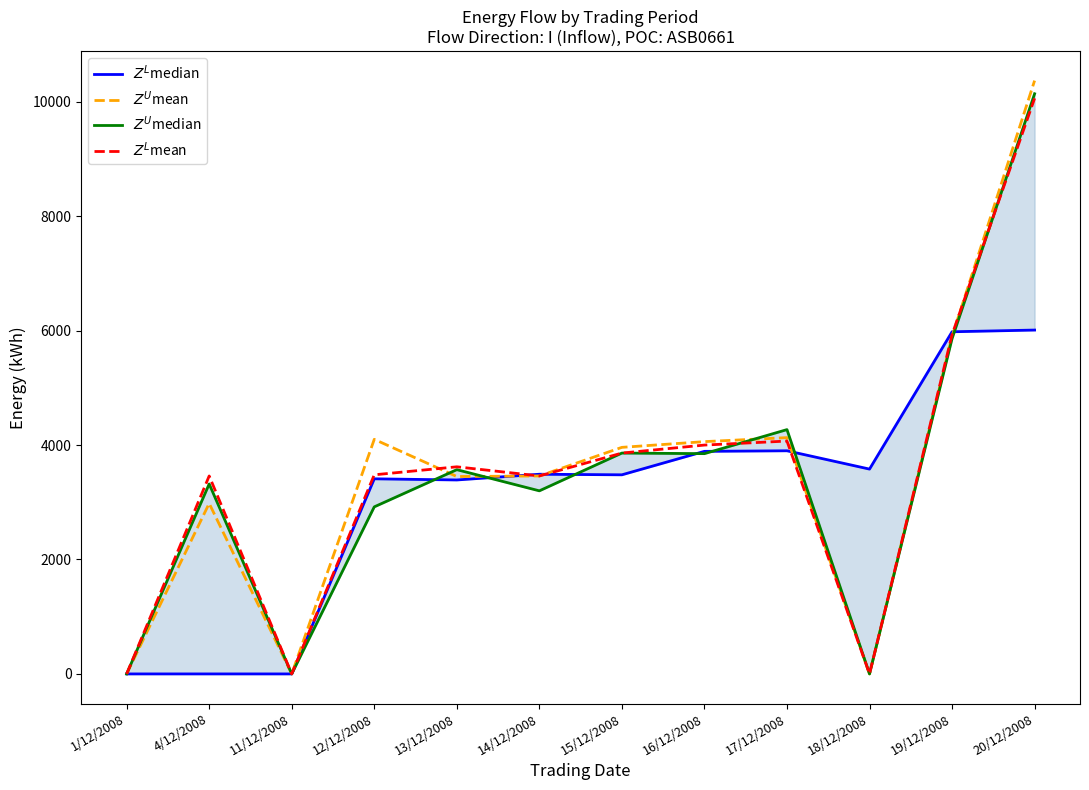

After their last crossing, which series has the higher values: $Z^L$median or $Z^L$mean?

$Z^L$mean